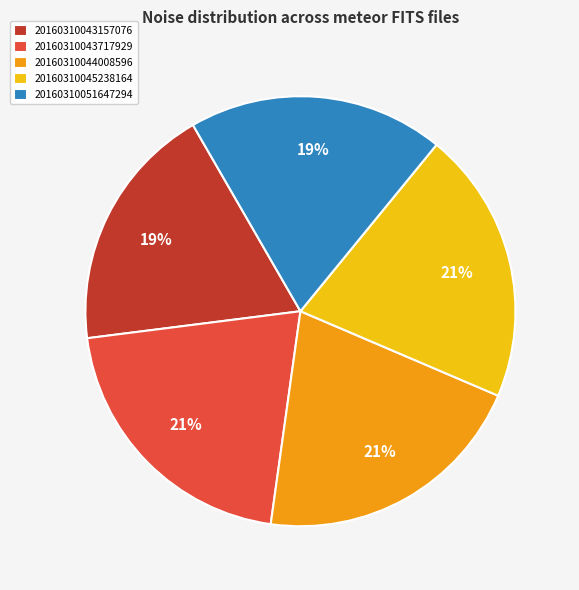

Is there a majority slice in this chart?

No